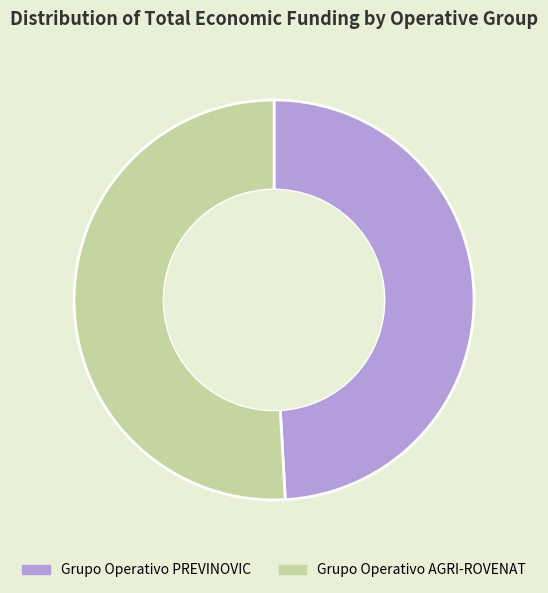

Rank the categories by value from lowest to highest.

Grupo Operativo PREVINOVIC, Grupo Operativo AGRI-ROVENAT